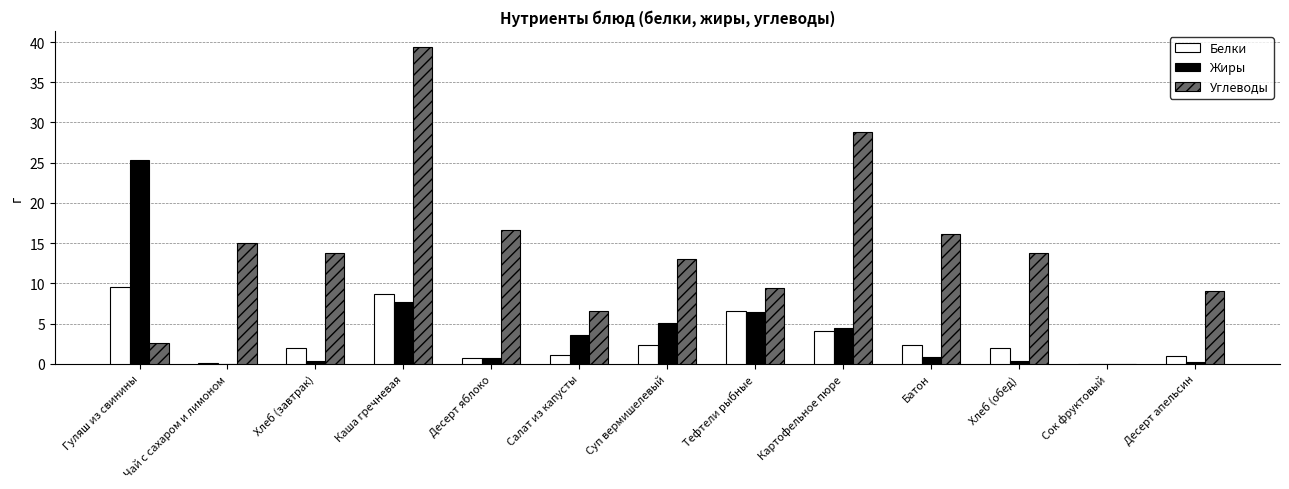

Which label corresponds to the largest value in the chart?

Каша гречневая